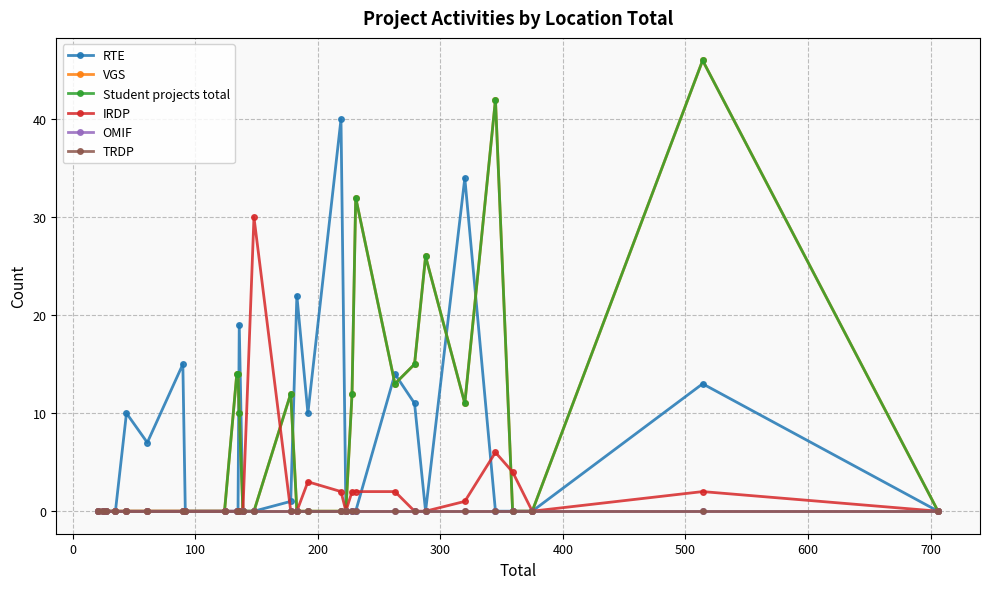

Is this an area chart (filled region under the line)?

No